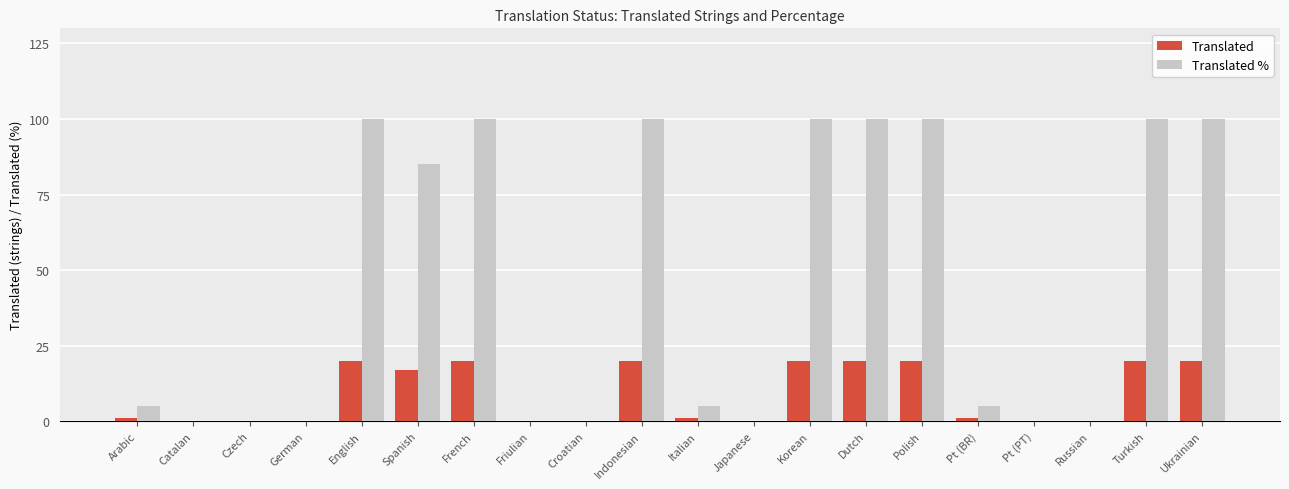

The value of Translated % at Polish is 41. True or false?

False